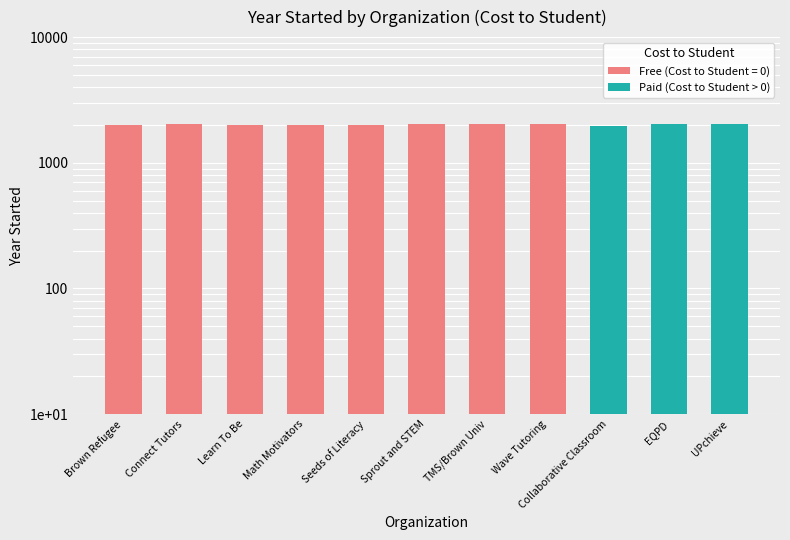

How many bars are there in total?

3